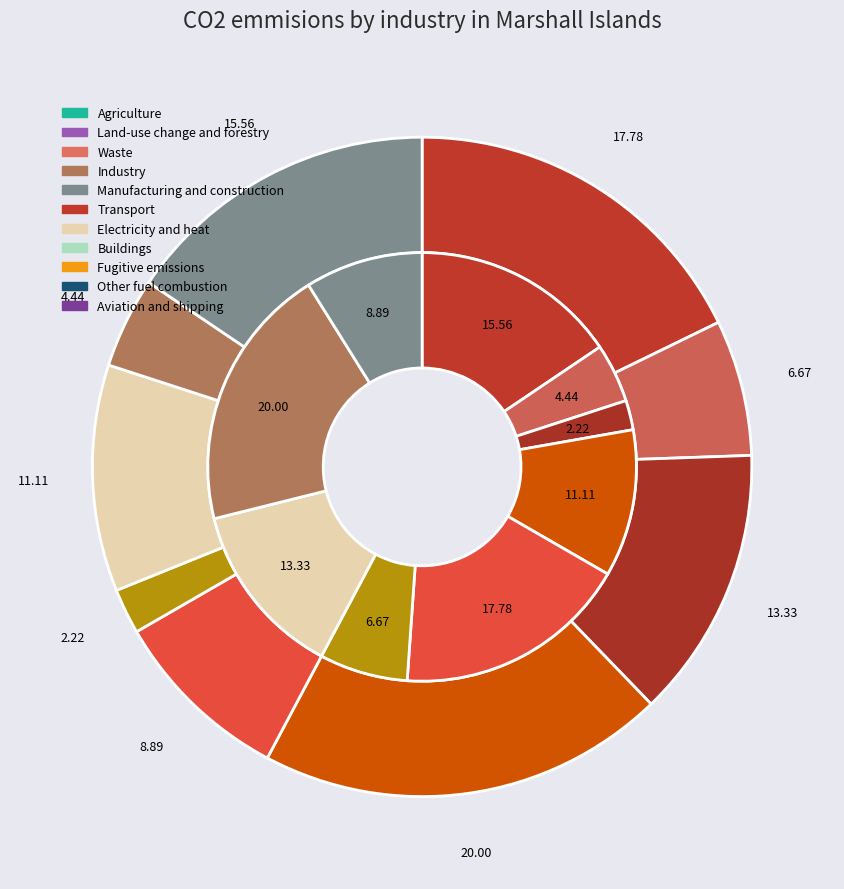

Does 6 account for over 50% of the chart?

No